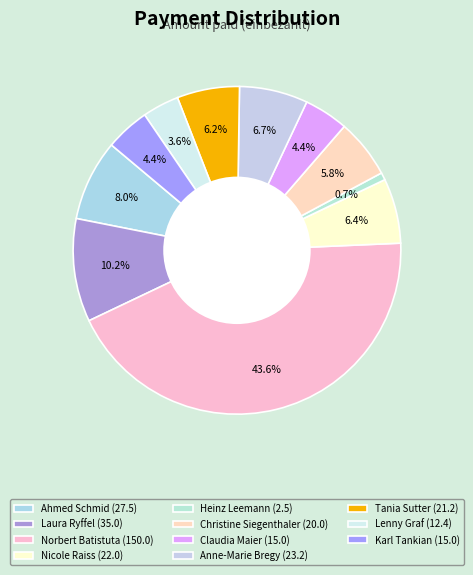

How many segments does this pie chart have?

11